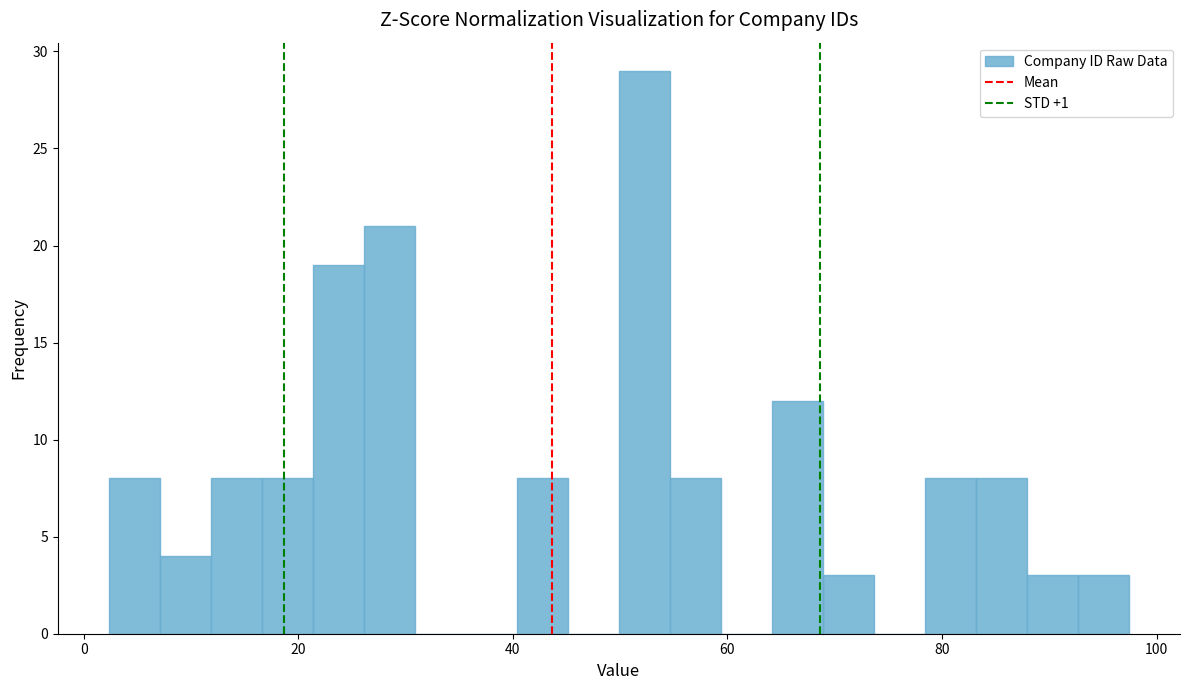

Around what value on the x-axis is the tallest bar? Give the approximate position of its centre, as read against the axis.

52